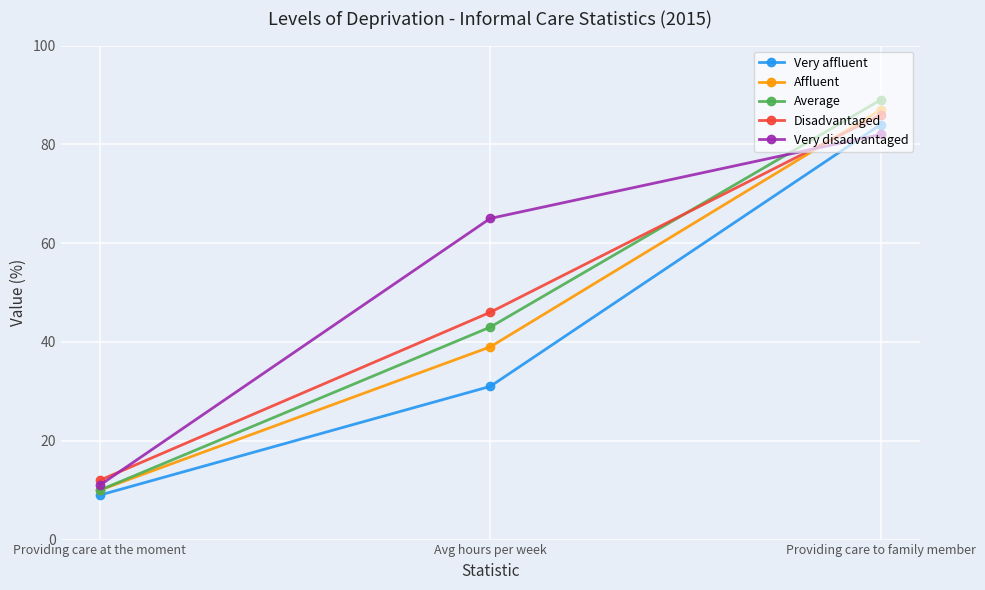

How many lines are shown in the chart?

5